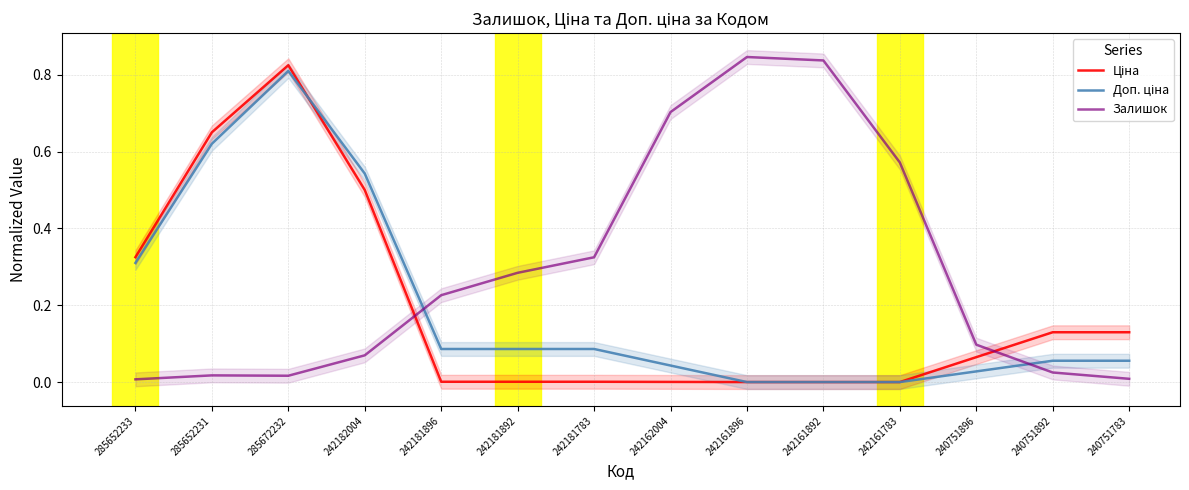

What is the sum of all Ціна values?

2.6